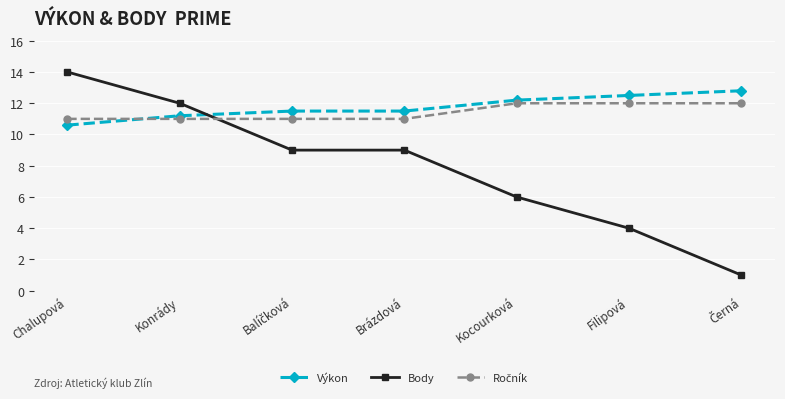

Which series has the largest range (max minus min)?

Body